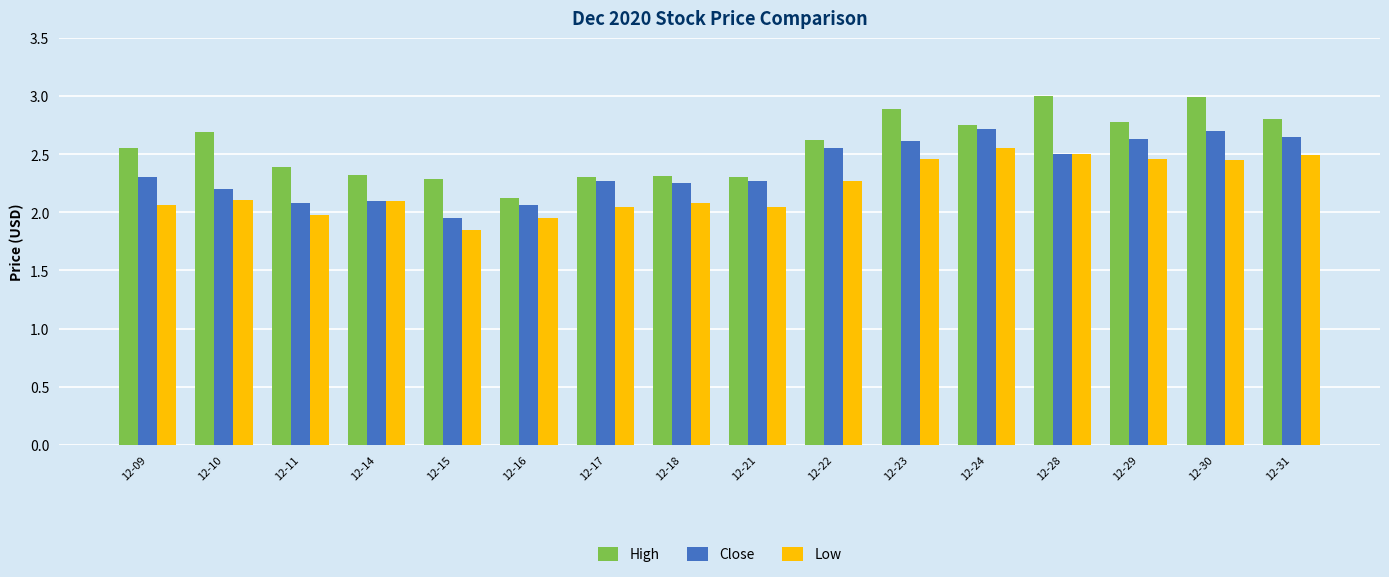

What is the sum of all Low values?

35.4